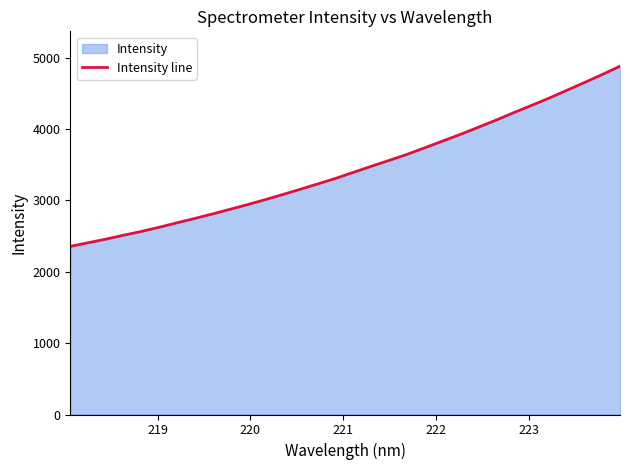

True or false: there are more than 2 points higher than both neighbors.

False